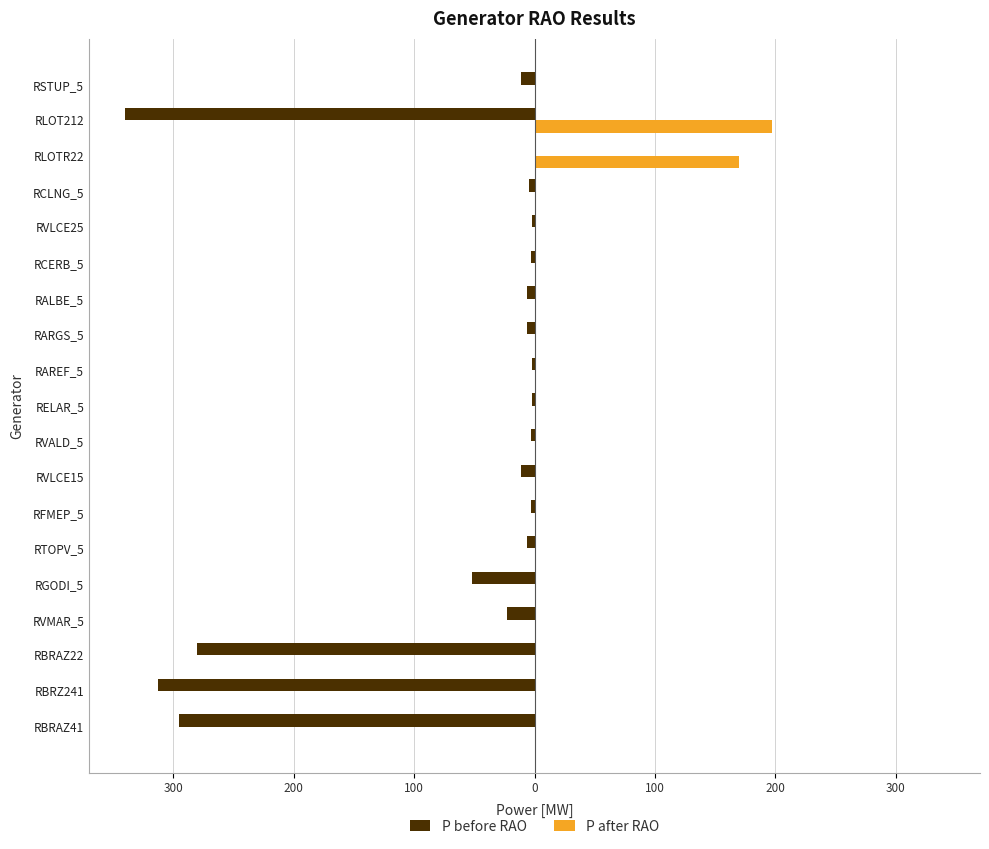

What are all the series names shown in the legend?

P before RAO, P after RAO